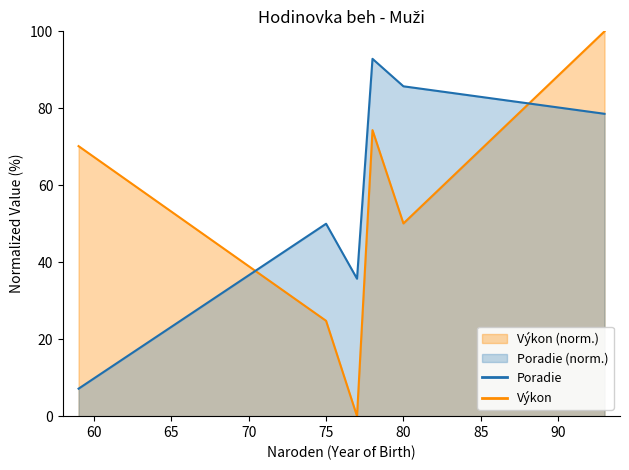

True or false: Výkon has a value of 69.2 at 93.

False